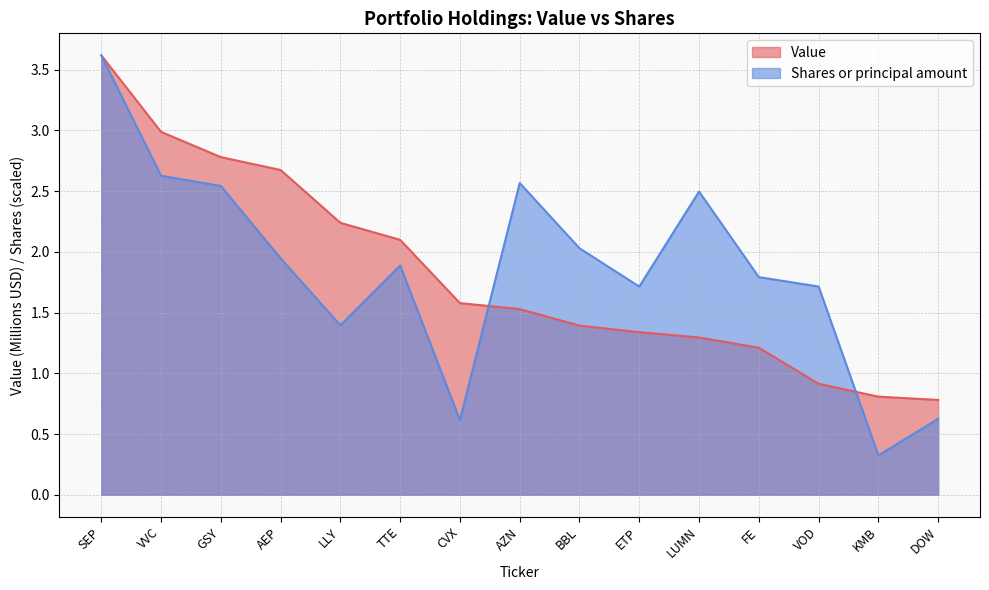

Between AEP and VVC, which is larger?

VVC